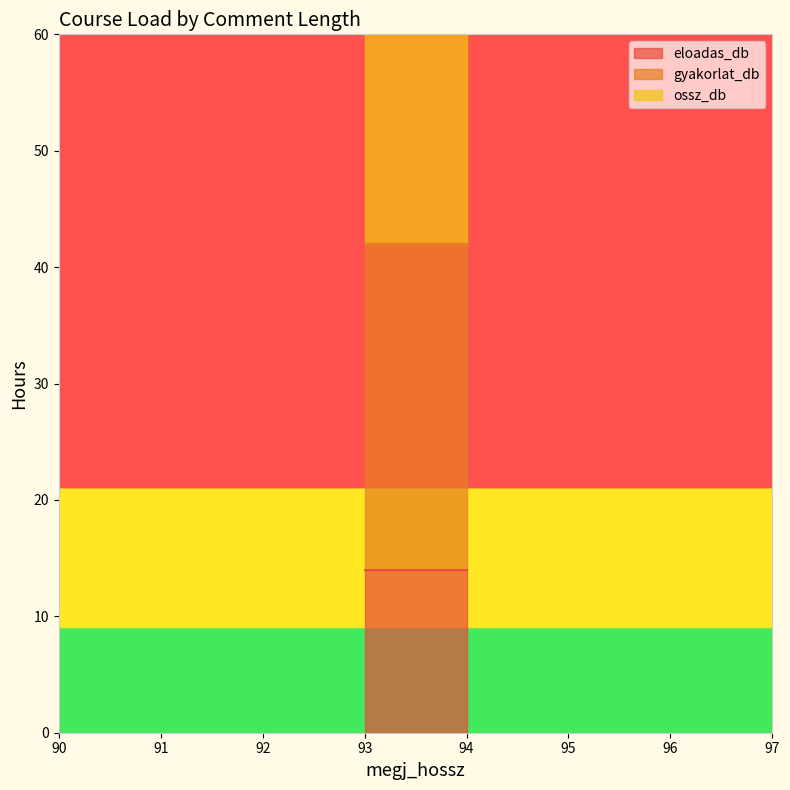

What value does the gyakorlat_db series have at 94?

28